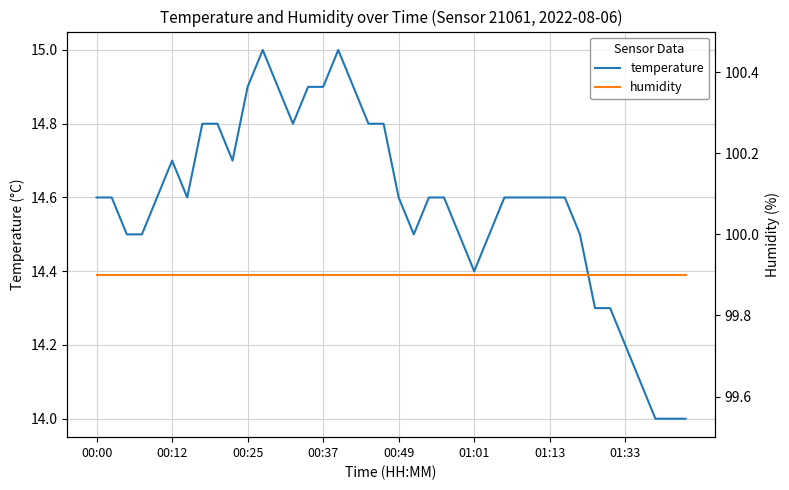

What is the lowest value of the temperature series?

14.0